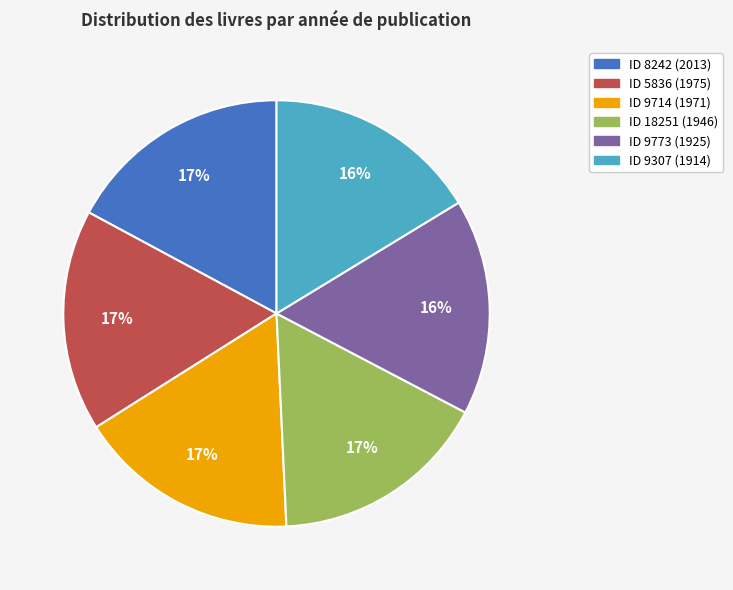

To the nearest percent, what portion does ID 18251 (1946) represent?

17%